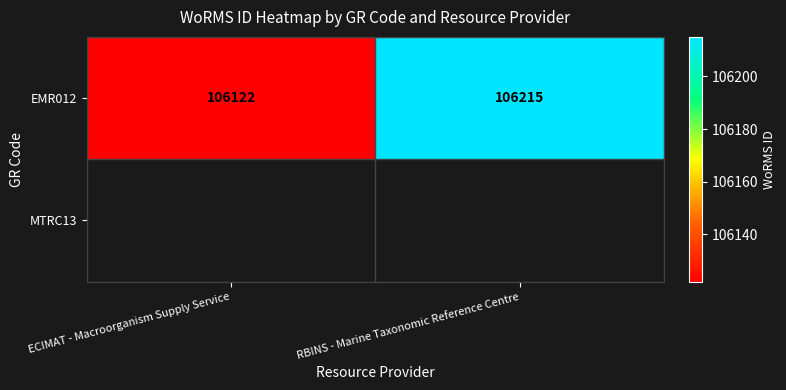

What is the difference between the maximum and minimum values?

93